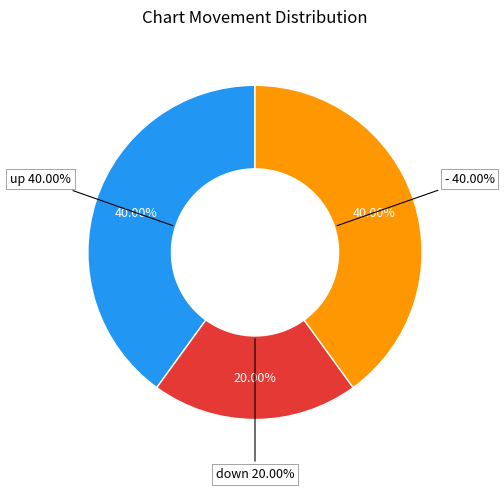

Which category has the biggest portion of the pie?

-